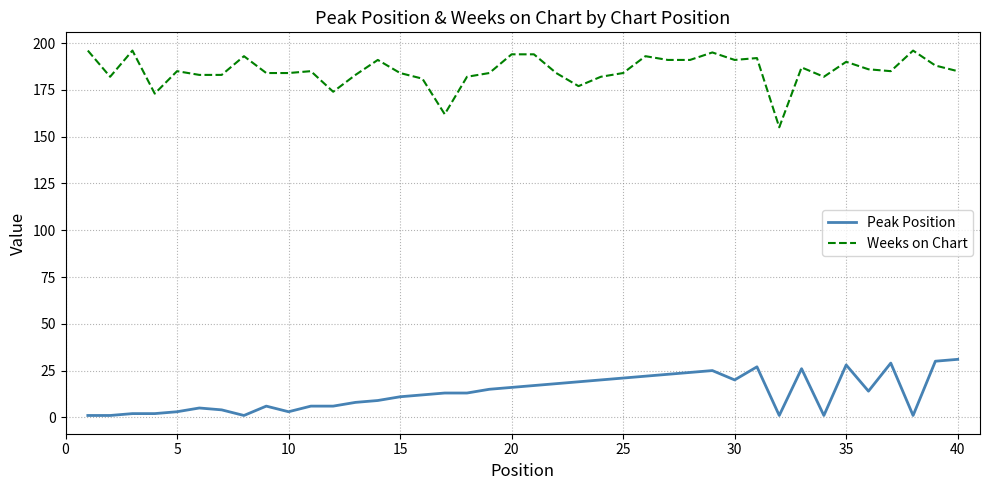

What is the highest value of the Peak Position series?

31